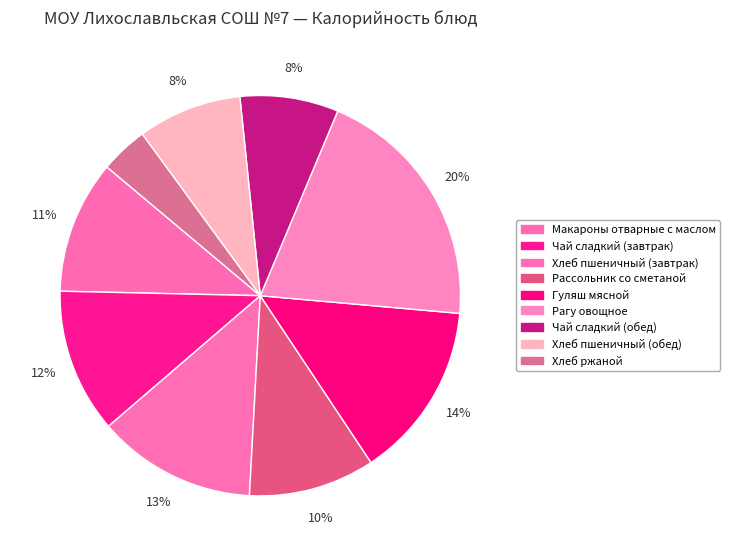

Which has a higher value, Чай сладкий (завтрак) or Рагу овощное?

Рагу овощное